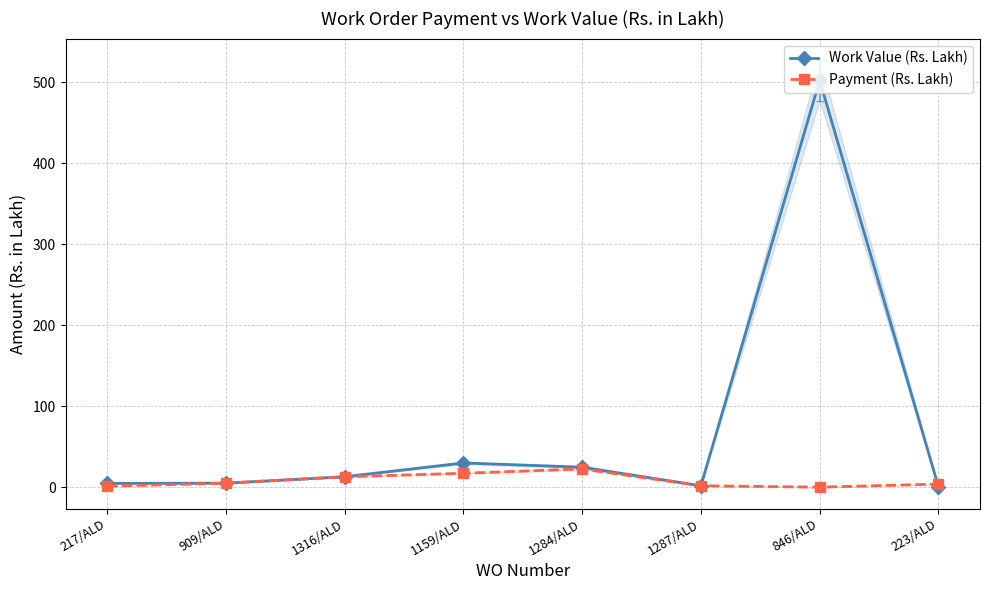

Is the value of Payment (Rs. Lakh) at 1284/ALD greater than the value of Work Value (Rs. Lakh) at 1287/ALD?

Yes